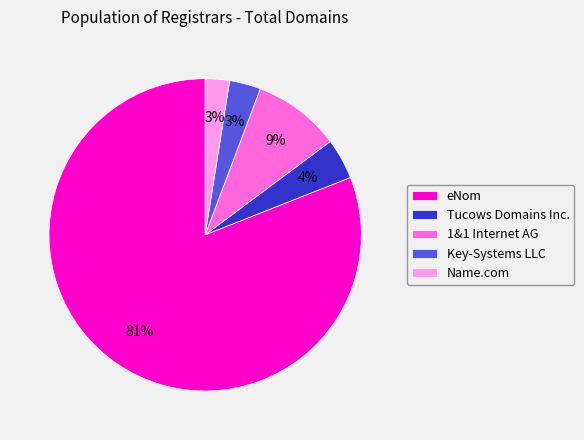

Approximately how many times larger is the value at Name.com compared to 1&1 Internet AG?

0.3